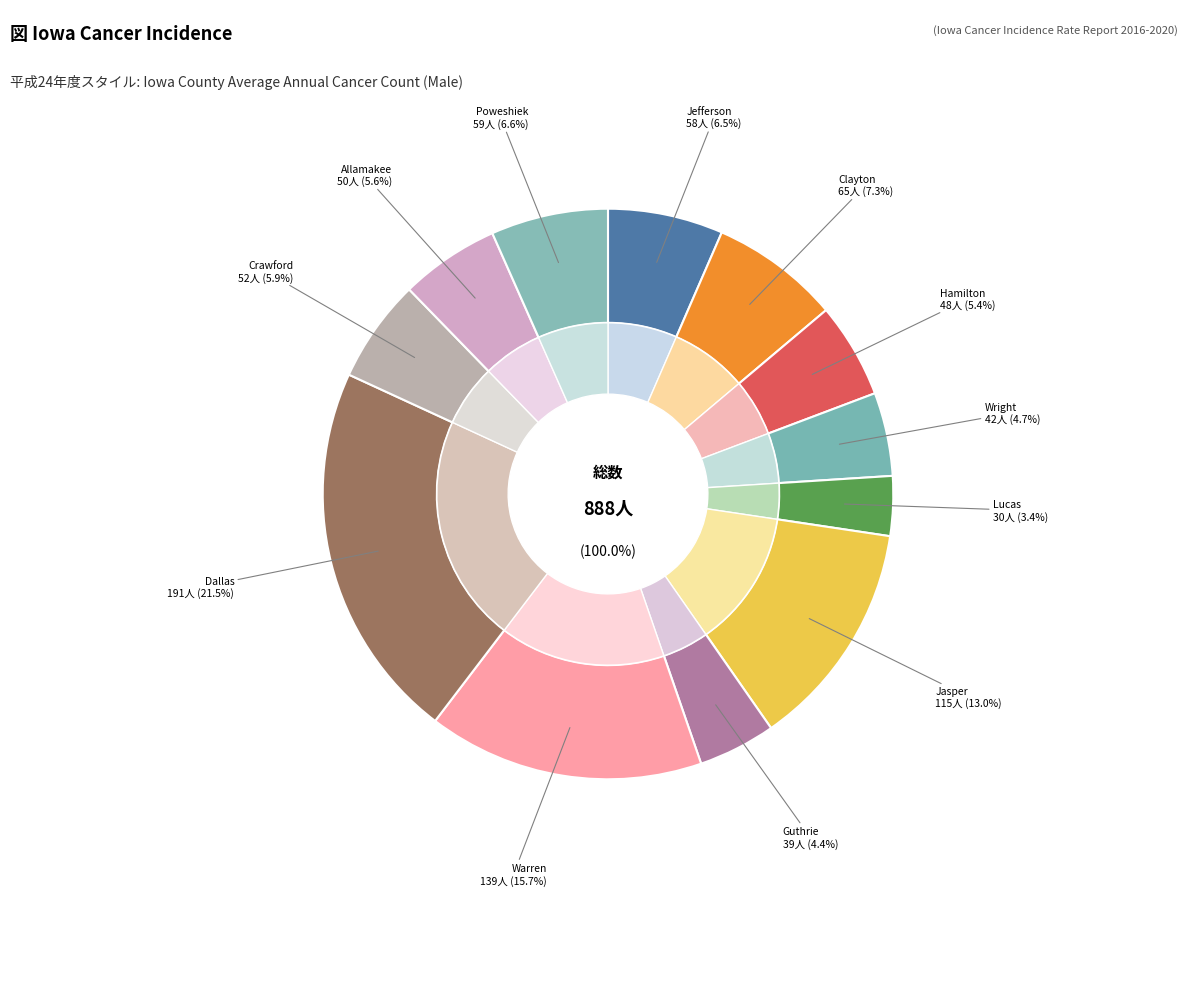

Which category has the biggest portion of the pie?

Dallas County